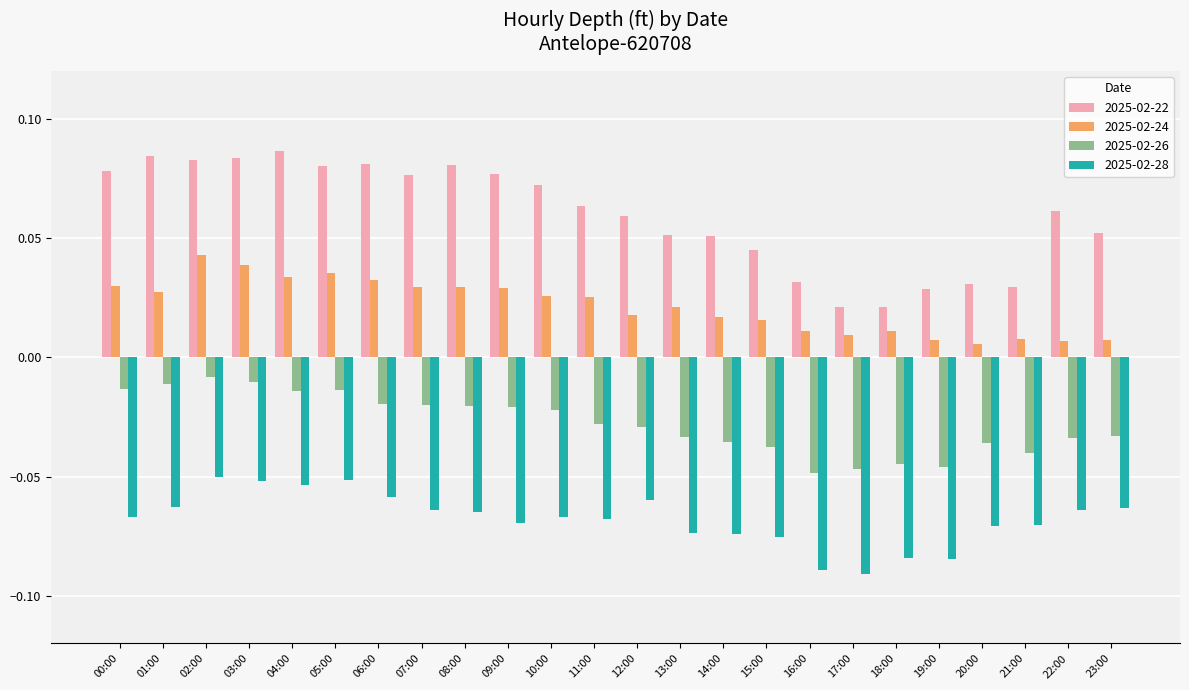

Which series has the largest total across all categories?

2025-02-22